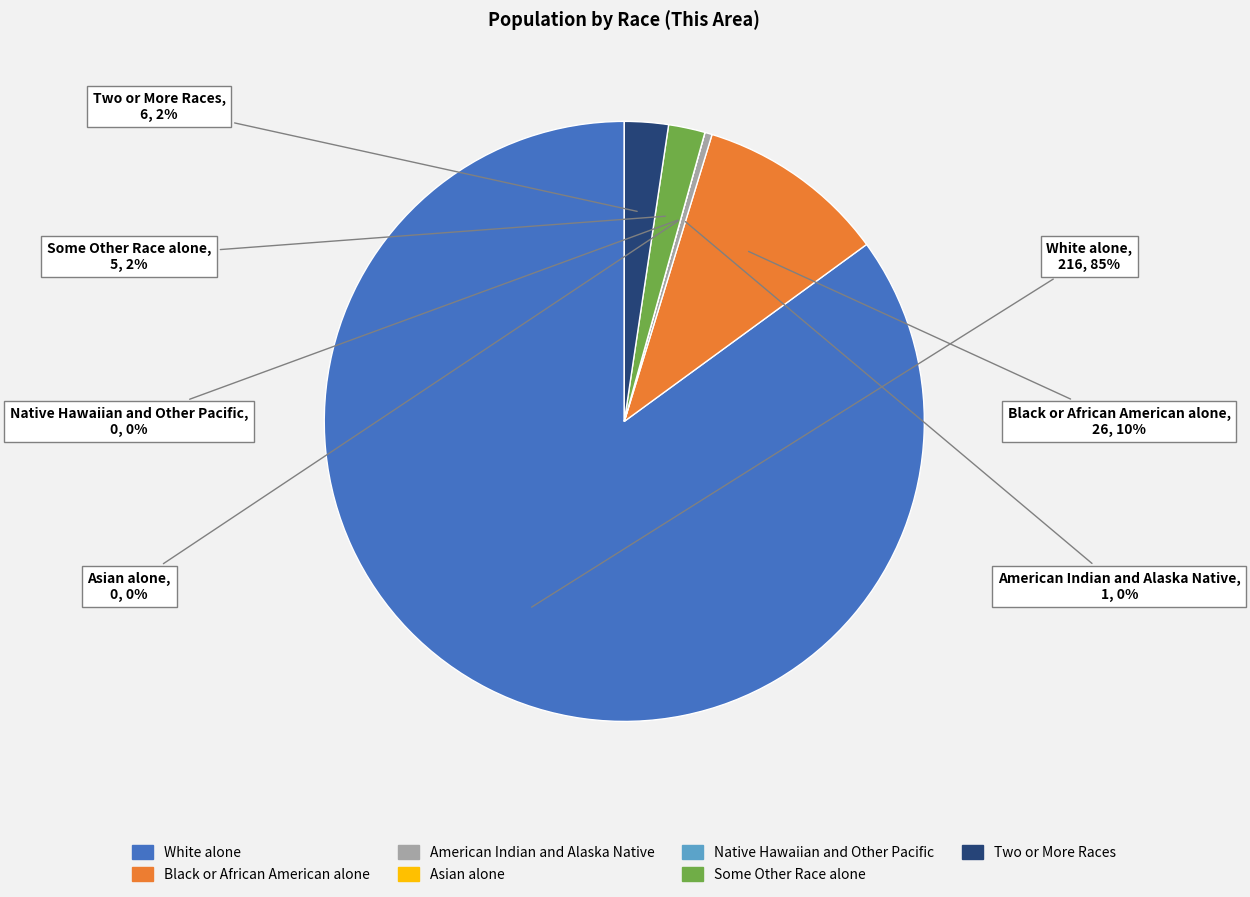

True or false: Black or African American alone accounts for 16% of the total.

False